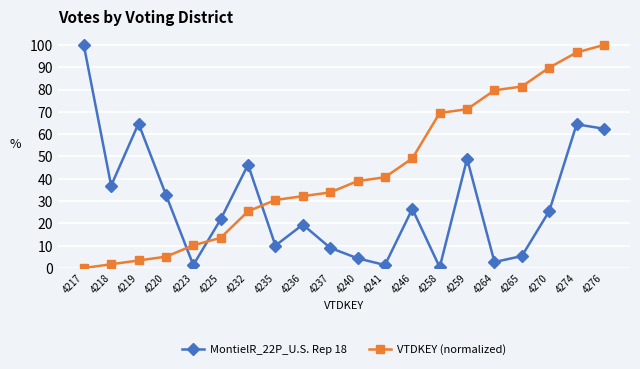

How many intersections are there between VTDKEY (normalized) and MontielR_22P_U.S. Rep 18?

3